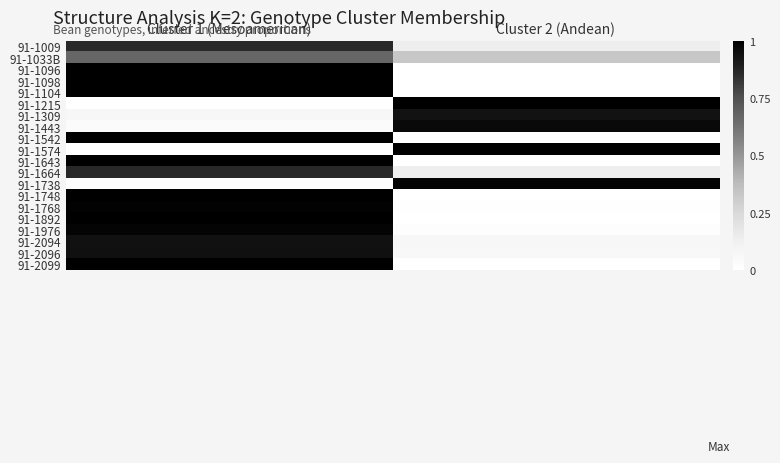

Reading left to right, transcribe all the data shown in this chart.

91-1009: Cluster 1 (Mesoamerican)=0.9	Cluster 2 (Andean)=0.1
91-1033B: Cluster 1 (Mesoamerican)=0.7	Cluster 2 (Andean)=0.3
91-1096: Cluster 1 (Mesoamerican)=1.0	Cluster 2 (Andean)=0.0
91-1098: Cluster 1 (Mesoamerican)=1.0	Cluster 2 (Andean)=0.0
91-1104: Cluster 1 (Mesoamerican)=1.0	Cluster 2 (Andean)=0.0
91-1215: Cluster 1 (Mesoamerican)=0.0	Cluster 2 (Andean)=1.0
91-1309: Cluster 1 (Mesoamerican)=0.1	Cluster 2 (Andean)=0.9
91-1443: Cluster 1 (Mesoamerican)=0.0	Cluster 2 (Andean)=1.0
91-1542: Cluster 1 (Mesoamerican)=1.0	Cluster 2 (Andean)=0.0
91-1574: Cluster 1 (Mesoamerican)=0.0	Cluster 2 (Andean)=1.0
91-1643: Cluster 1 (Mesoamerican)=1.0	Cluster 2 (Andean)=0.0
91-1664: Cluster 1 (Mesoamerican)=0.9	Cluster 2 (Andean)=0.1
91-1738: Cluster 1 (Mesoamerican)=0.0	Cluster 2 (Andean)=1.0
91-1748: Cluster 1 (Mesoamerican)=1.0	Cluster 2 (Andean)=0.0
91-1768: Cluster 1 (Mesoamerican)=1.0	Cluster 2 (Andean)=0.0
91-1892: Cluster 1 (Mesoamerican)=1.0	Cluster 2 (Andean)=0.0
91-1976: Cluster 1 (Mesoamerican)=1.0	Cluster 2 (Andean)=0.0
91-2094: Cluster 1 (Mesoamerican)=0.9	Cluster 2 (Andean)=0.1
91-2096: Cluster 1 (Mesoamerican)=0.9	Cluster 2 (Andean)=0.1
91-2099: Cluster 1 (Mesoamerican)=1.0	Cluster 2 (Andean)=0.0